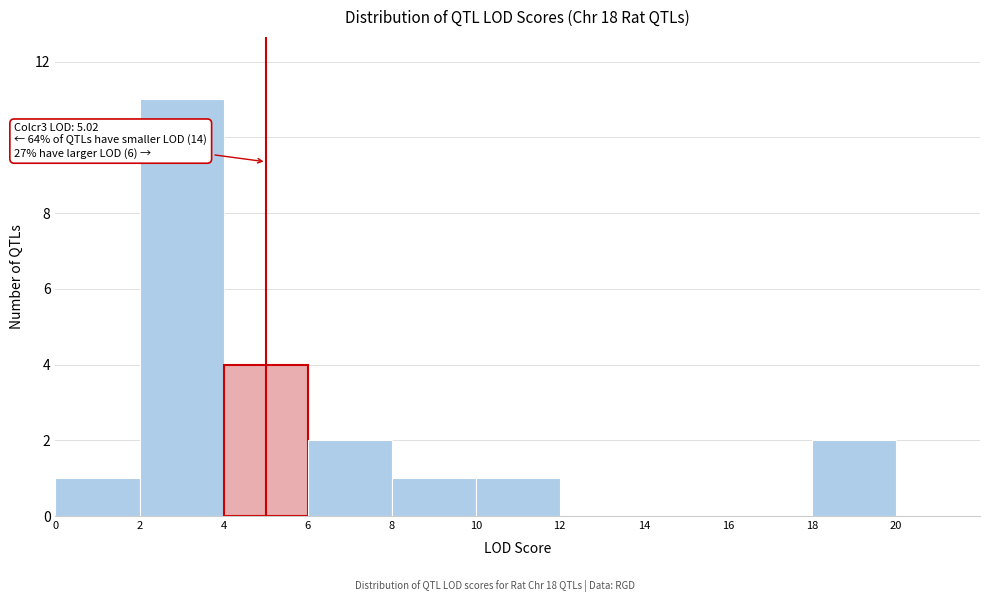

Which range on the x-axis has the tallest bar?

2 to 4